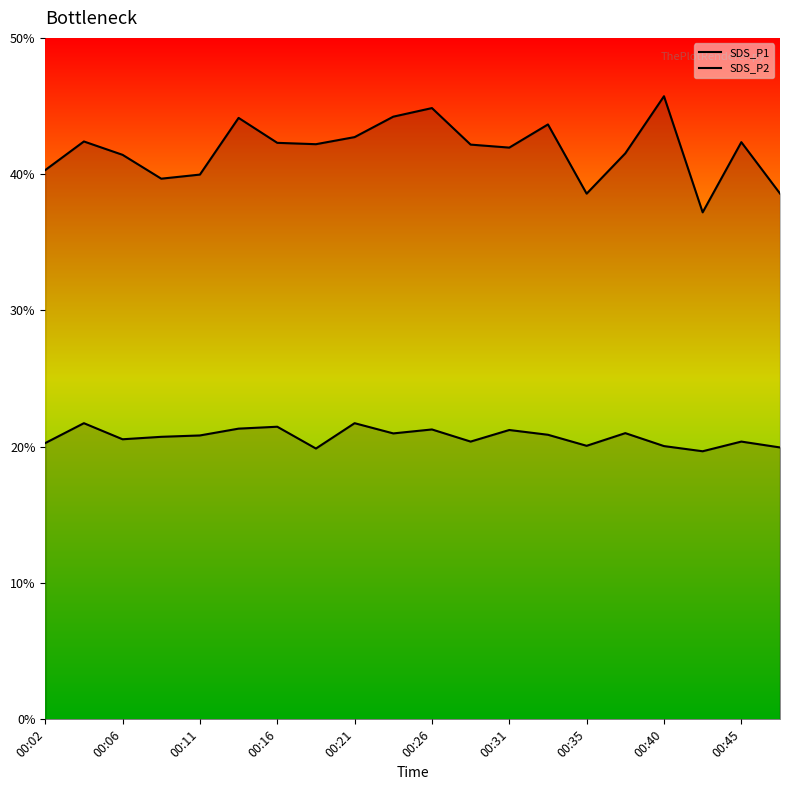

How many data points does each series have?

20